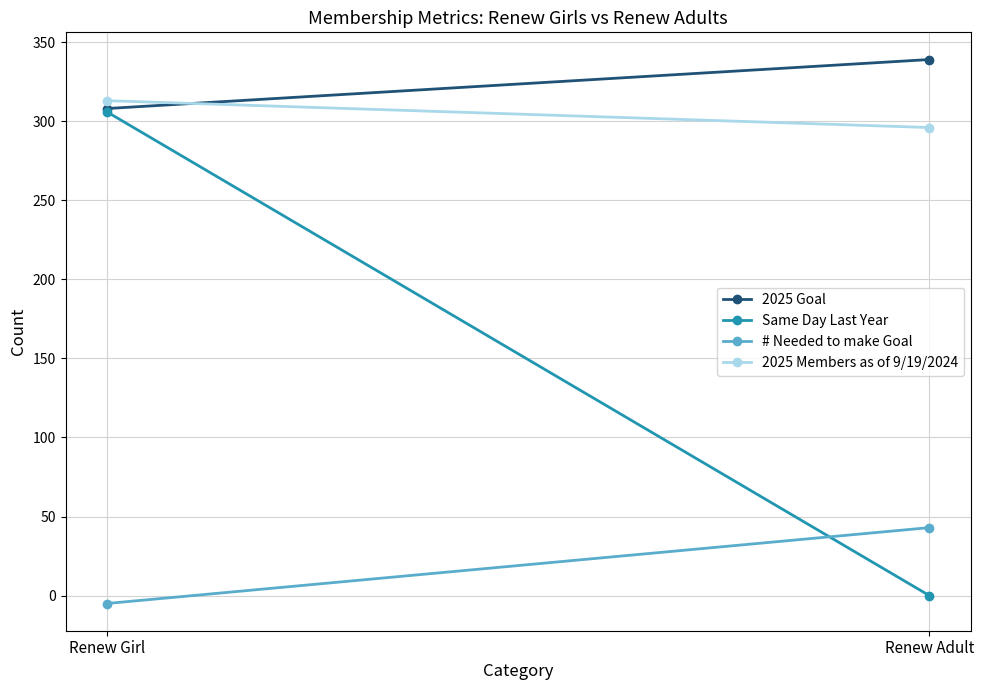

True or false: # Needed to make Goal has a value of -7 at Renew Girl.

False